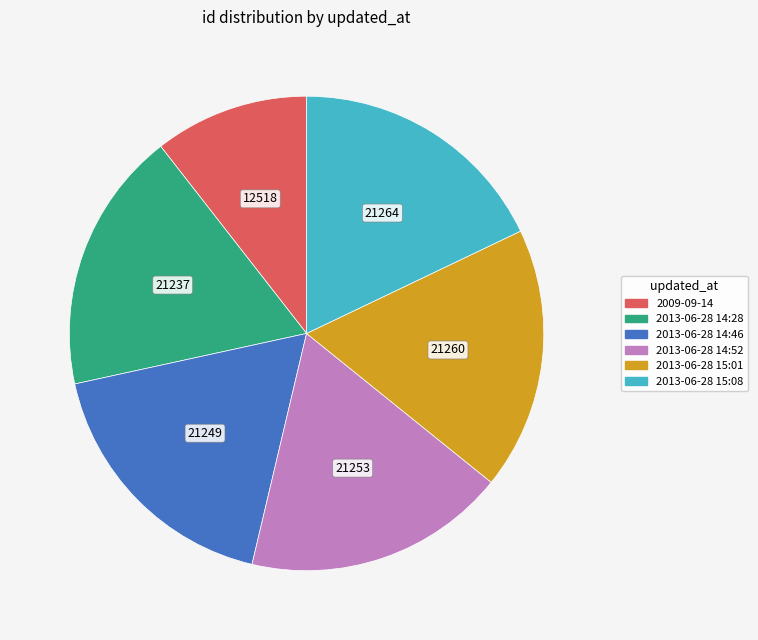

What is the ratio of the value at 2013-06-28 14:52 to the value at 2013-06-28 14:46?

1.0